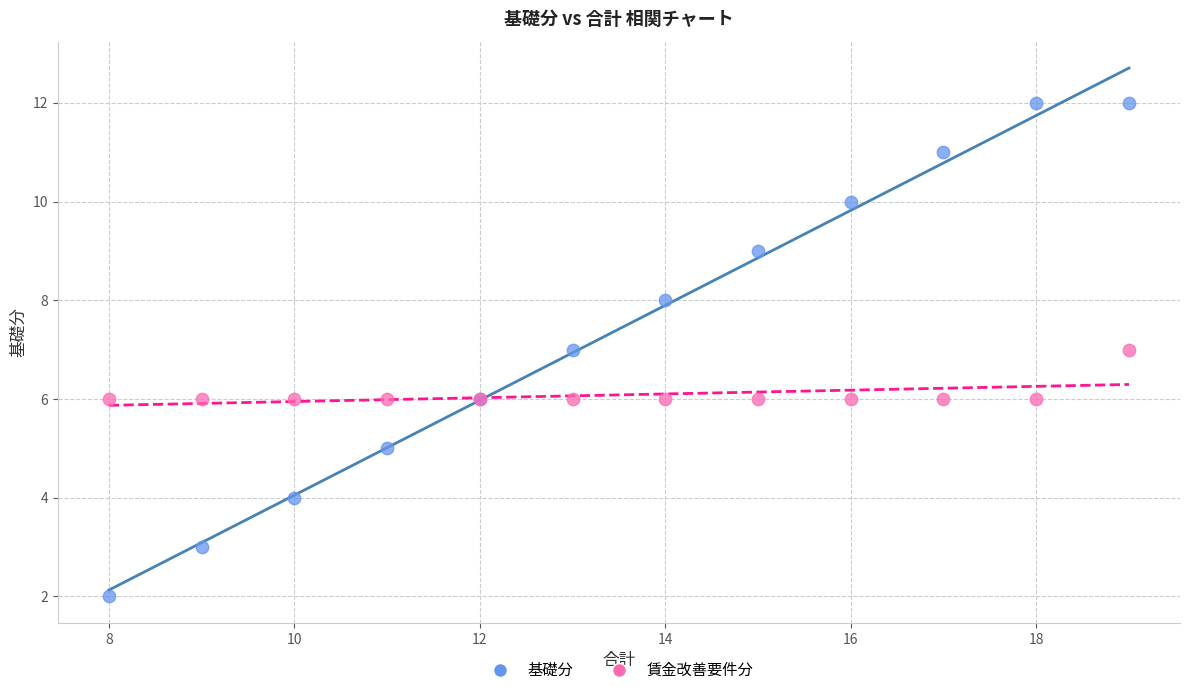

Which series has the largest Y range (max minus min)?

基礎分